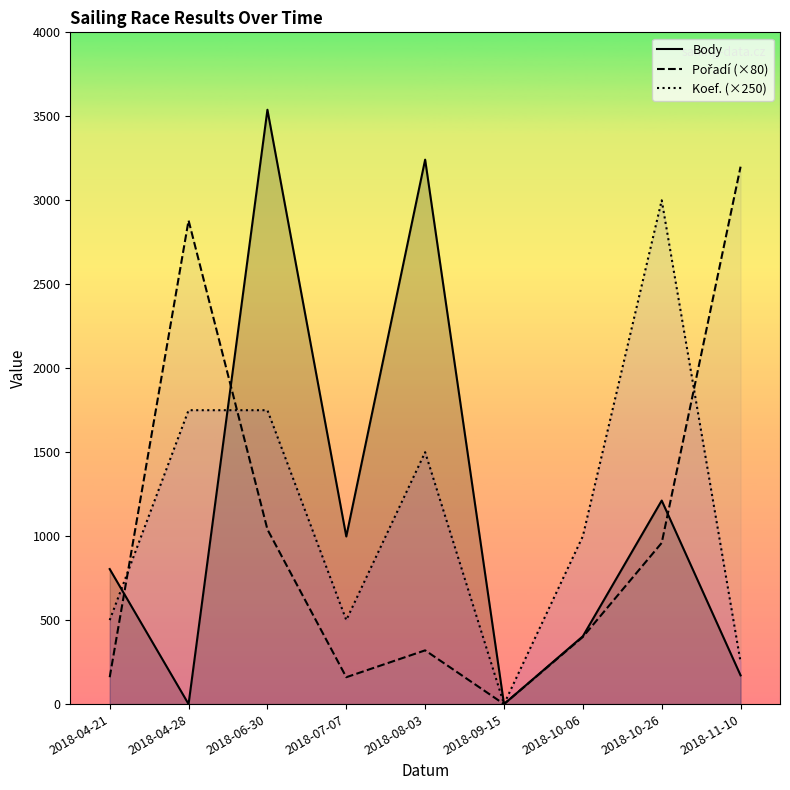

What is the label of the 8th point from the right?

2018-04-28